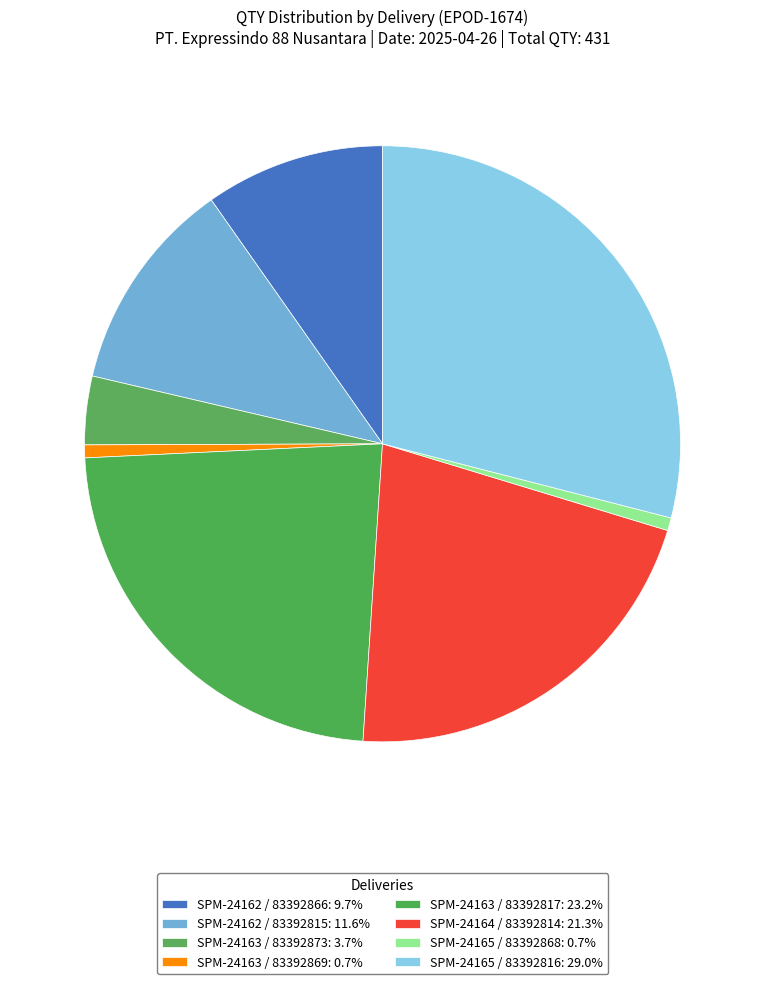

Rank the categories by value from lowest to highest.

SPM-24163 / 83392869, SPM-24165 / 83392868, SPM-24163 / 83392873, SPM-24162 / 83392866, SPM-24162 / 83392815, SPM-24164 / 83392814, SPM-24163 / 83392817, SPM-24165 / 83392816